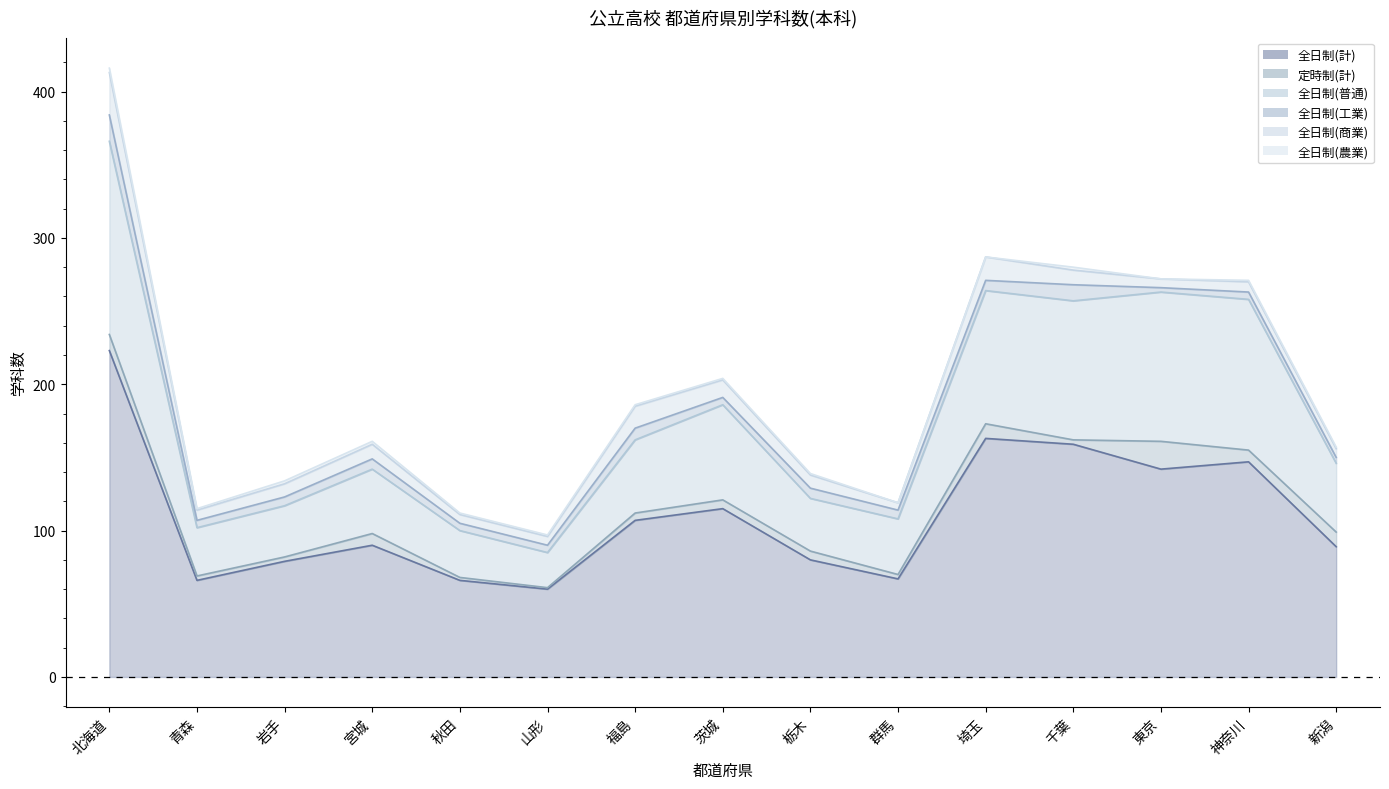

Which series has the largest total across all categories?

全日制(計)